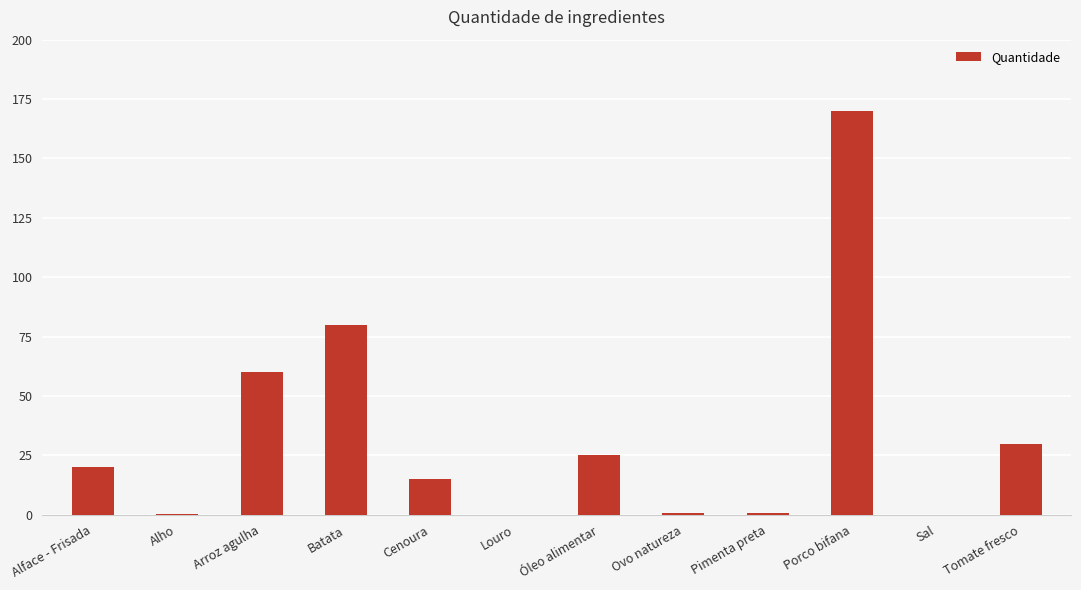

What is the greatest value displayed?

170.0